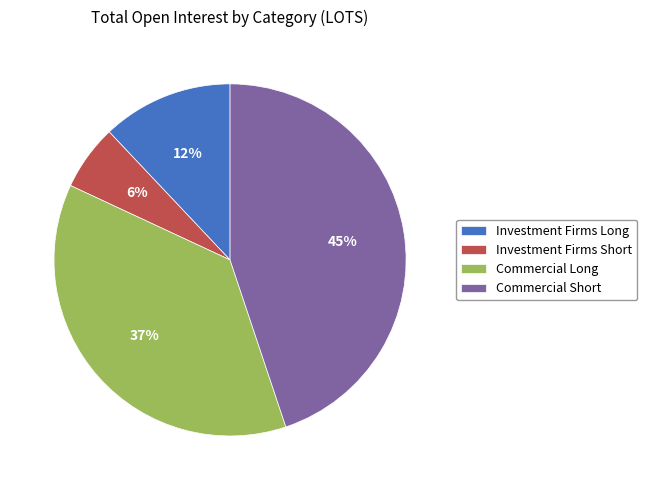

What percentage is the Investment Firms Long slice, to the nearest percent?

12%